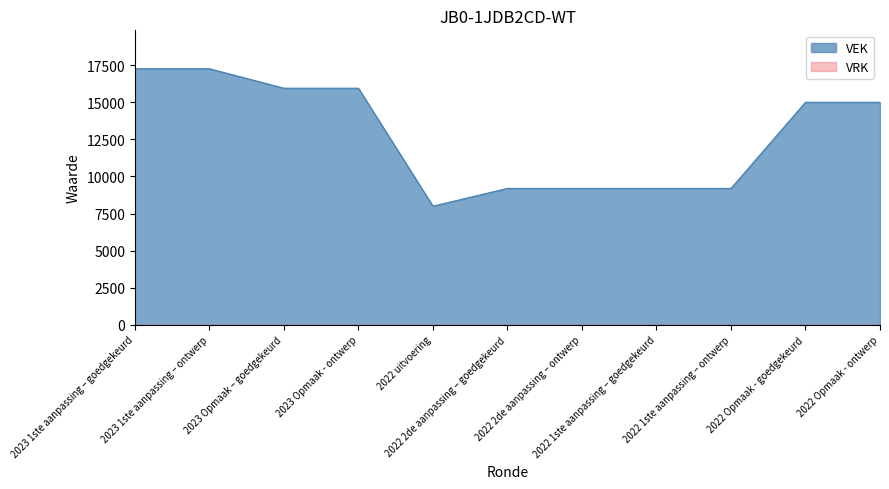

What is the value of the 8th point from the left?

9196